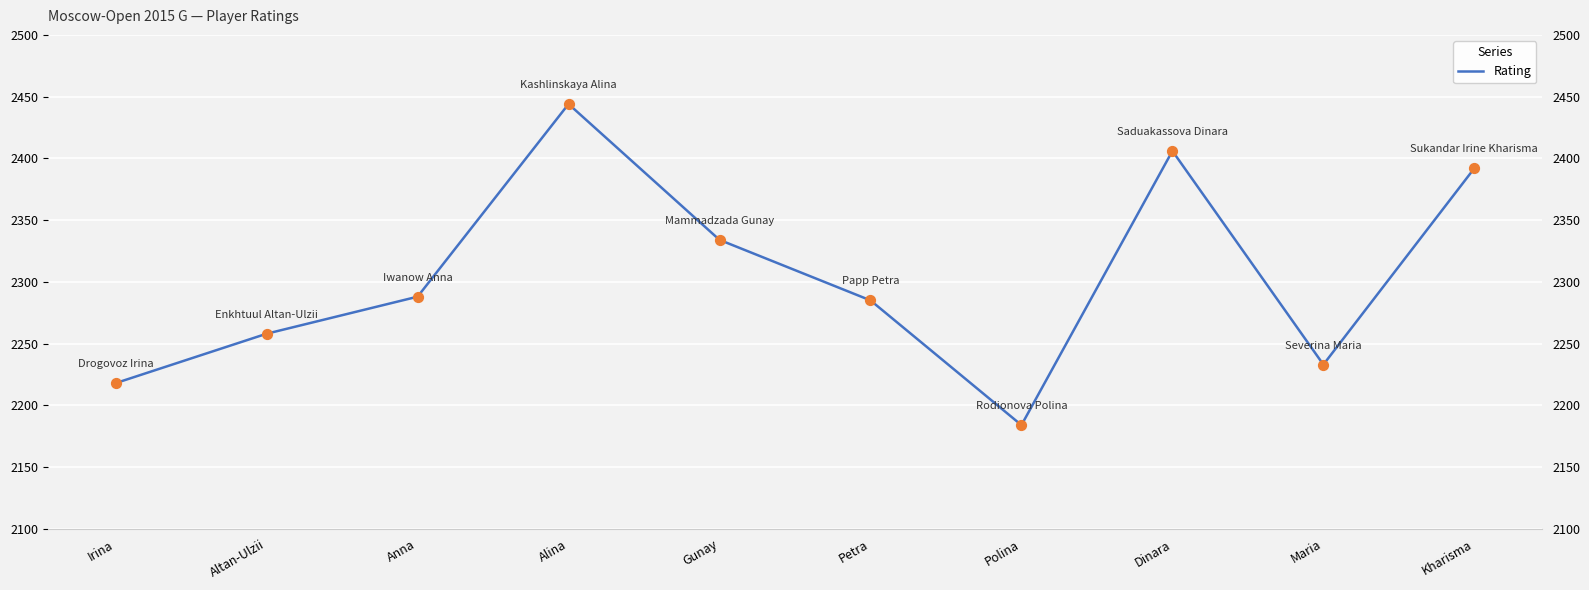

What is the change in value from Dinara to Maria?

-173